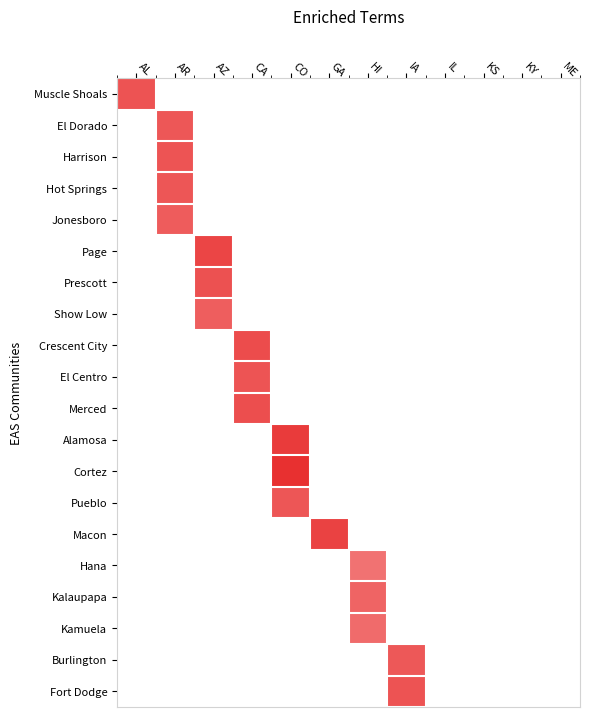

Count the number of data series in this chart.

20